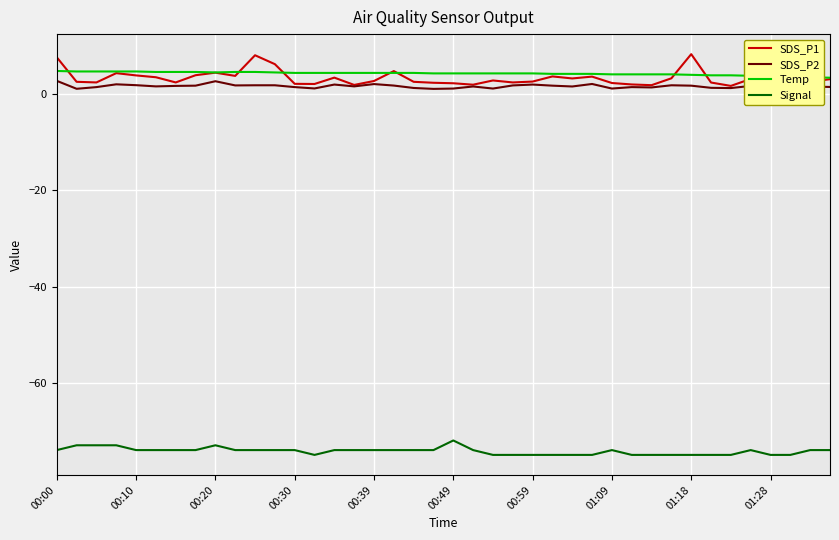

True or false: SDS_P2 and Temp cross at least once.

False